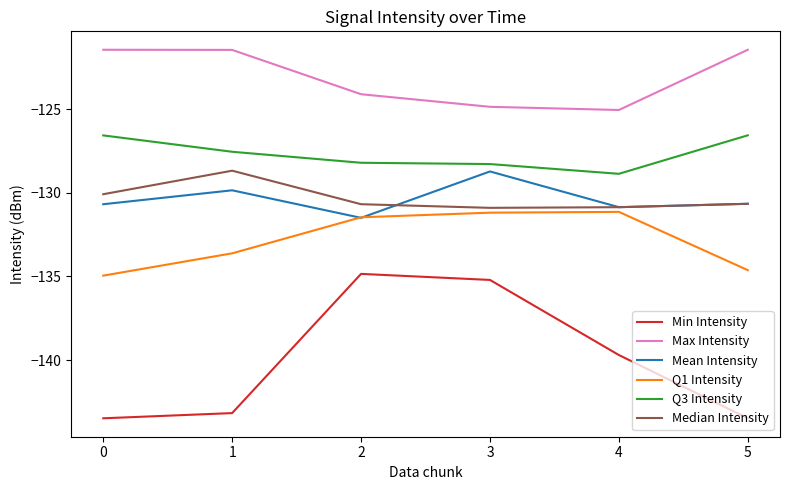

The value of Mean Intensity at 2 is -181.3. True or false?

False